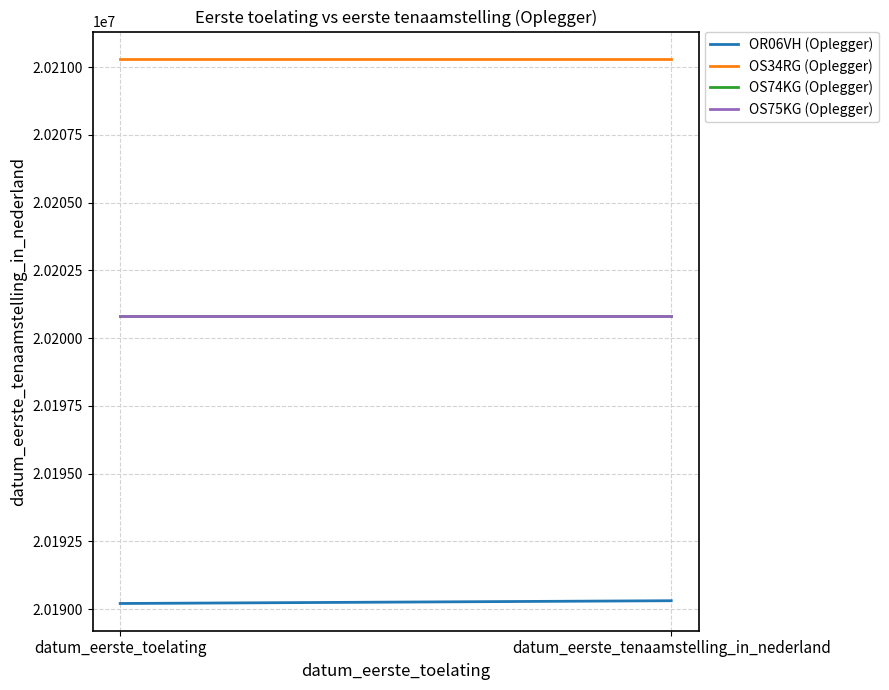

Which series has the widest spread of values?

OR06VH (Oplegger)